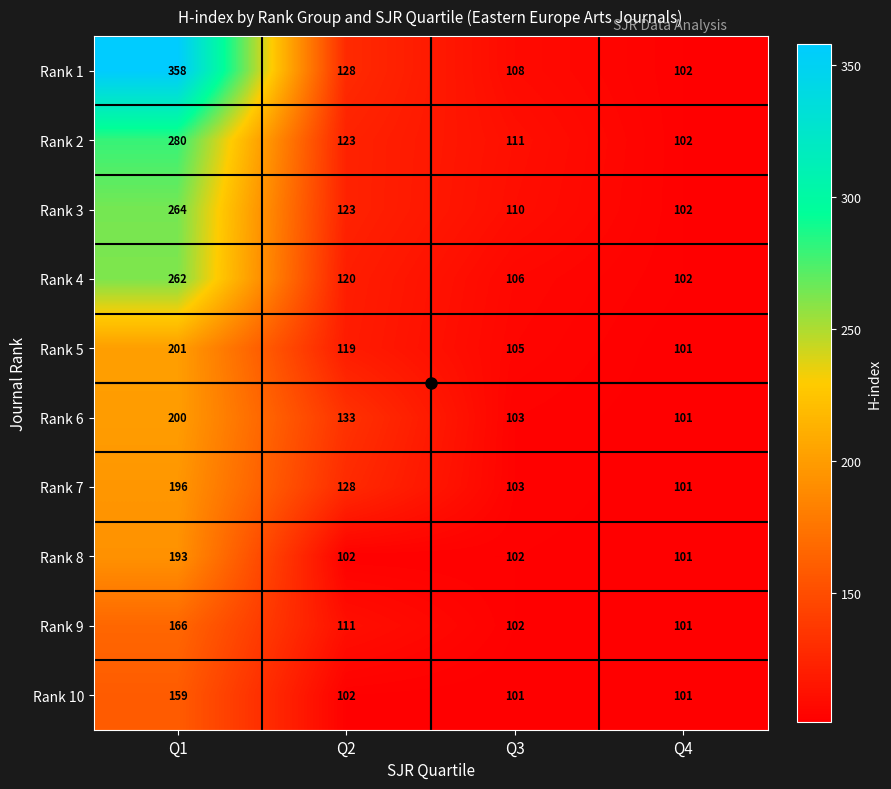

Which series has the largest total across all categories?

Rank 1